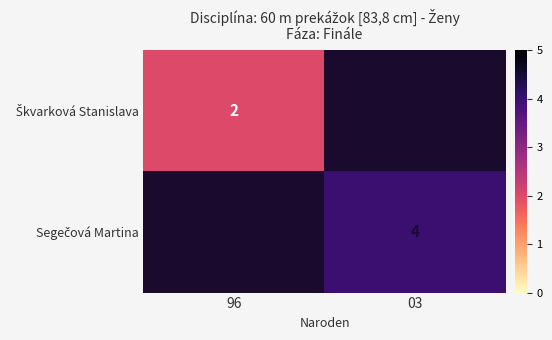

What is the minimum value shown in the chart?

2.0